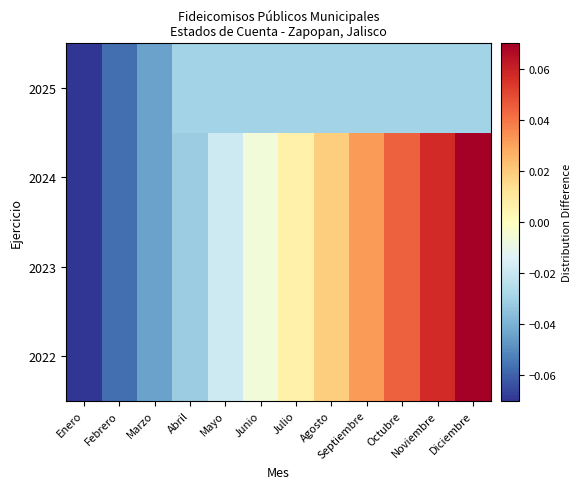

At how many categories does at least one series exceed 0?

6